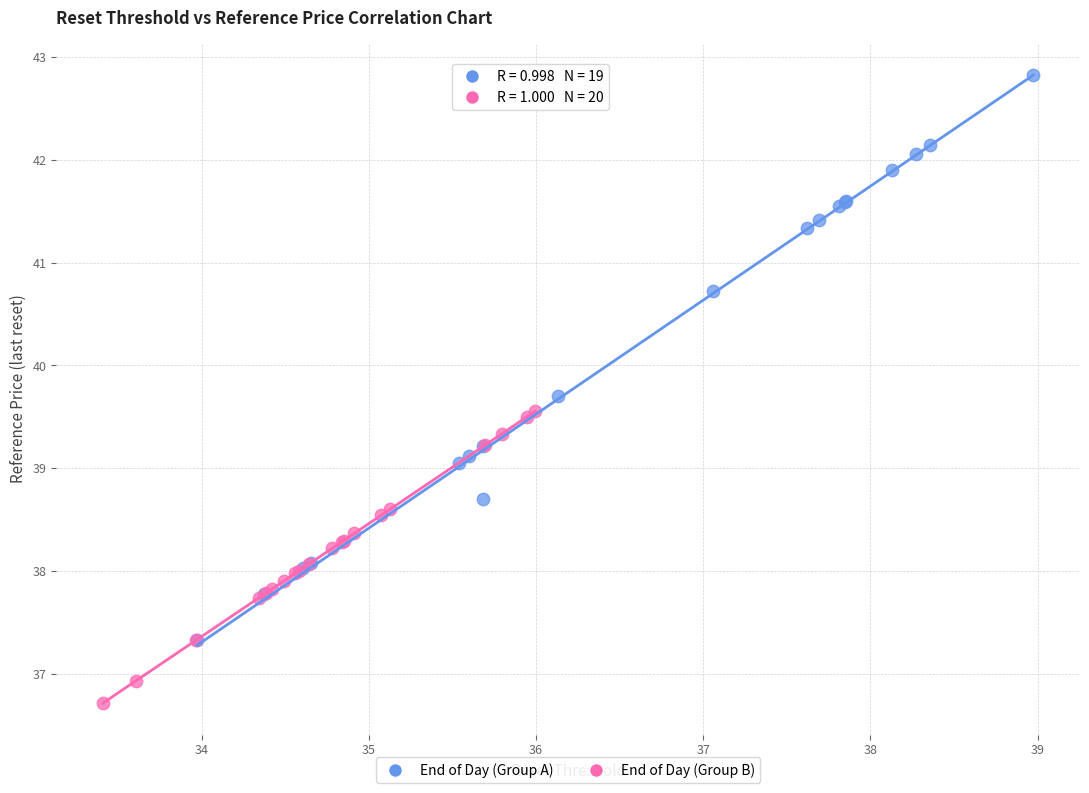

What are all the series names shown in the legend?

End of Day (Group A), End of Day (Group B)